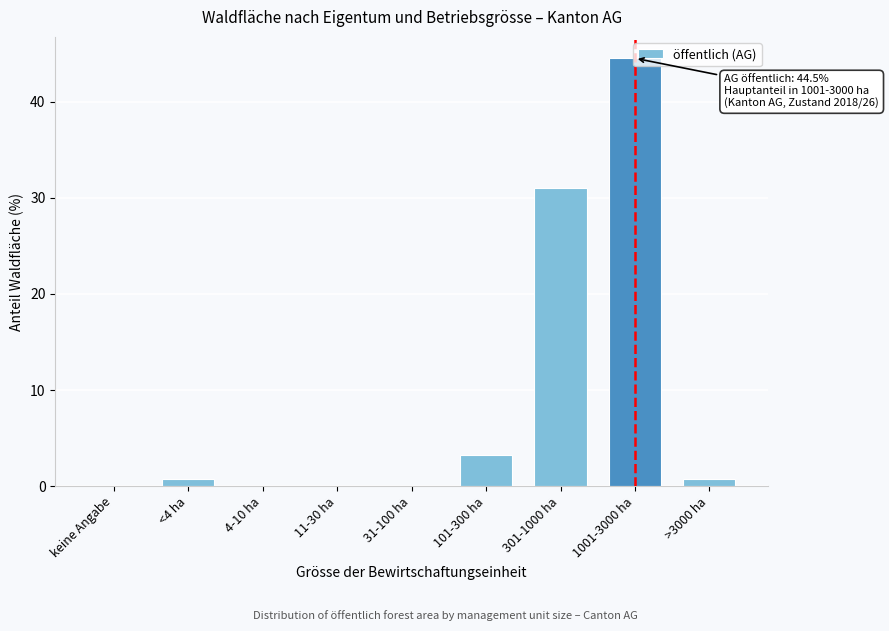

Is it true that the value at keine Angabe is 15.5?

False